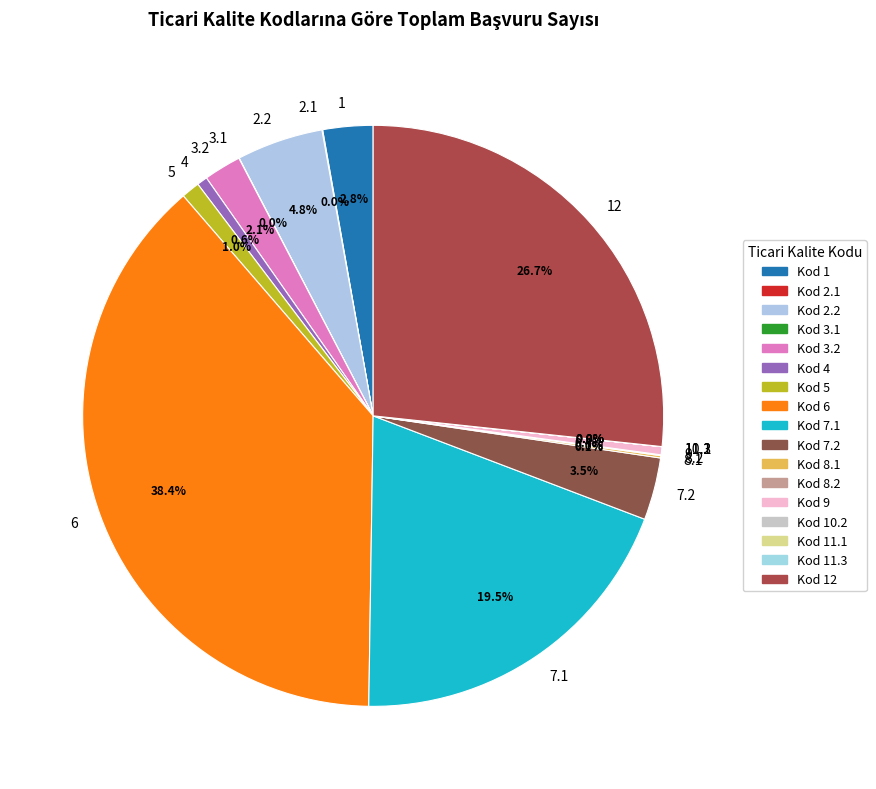

Does 9 account for over 50% of the chart?

No